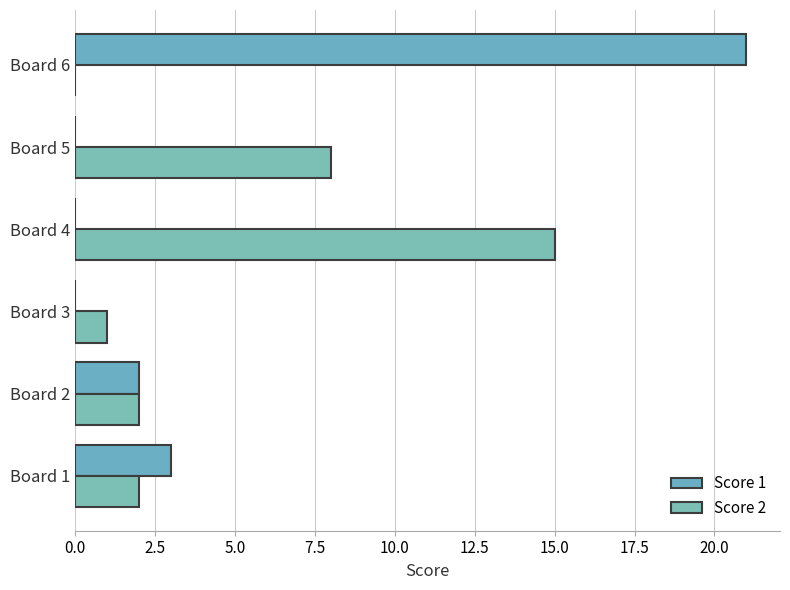

Reading left to right, what are all the values shown in this chart?

Score 1: 3	2	0	0	0	21
Score 2: 2	2	1	15	8	0